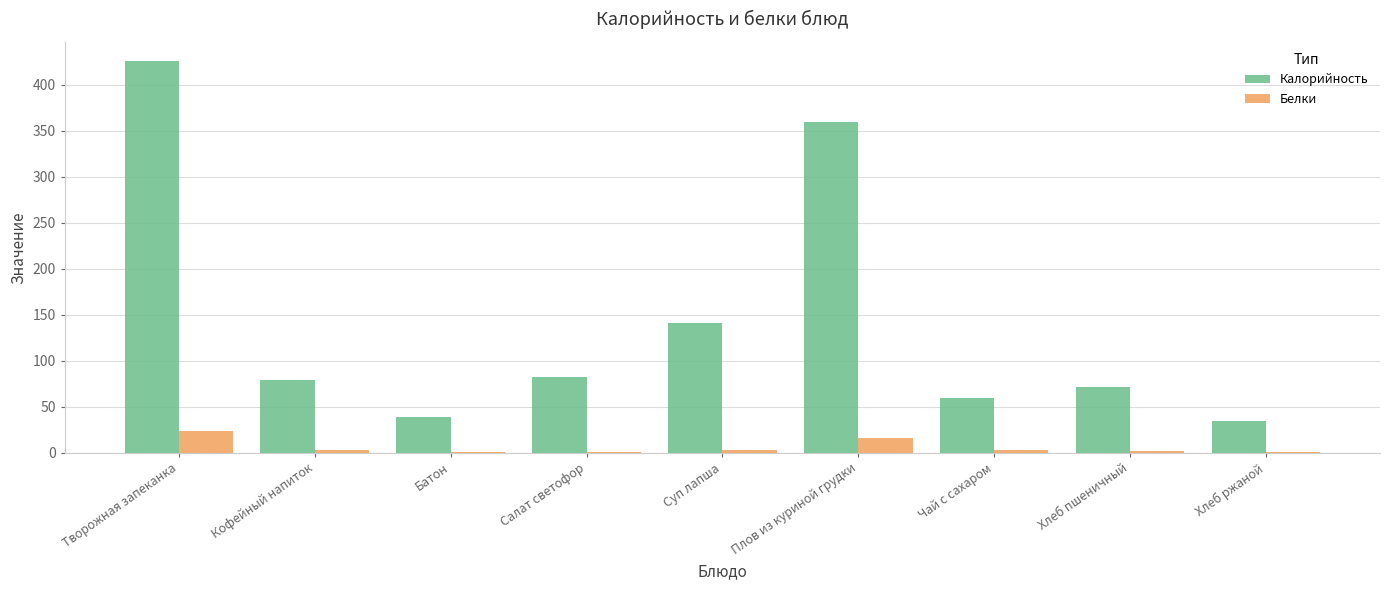

Are the bars horizontal?

No